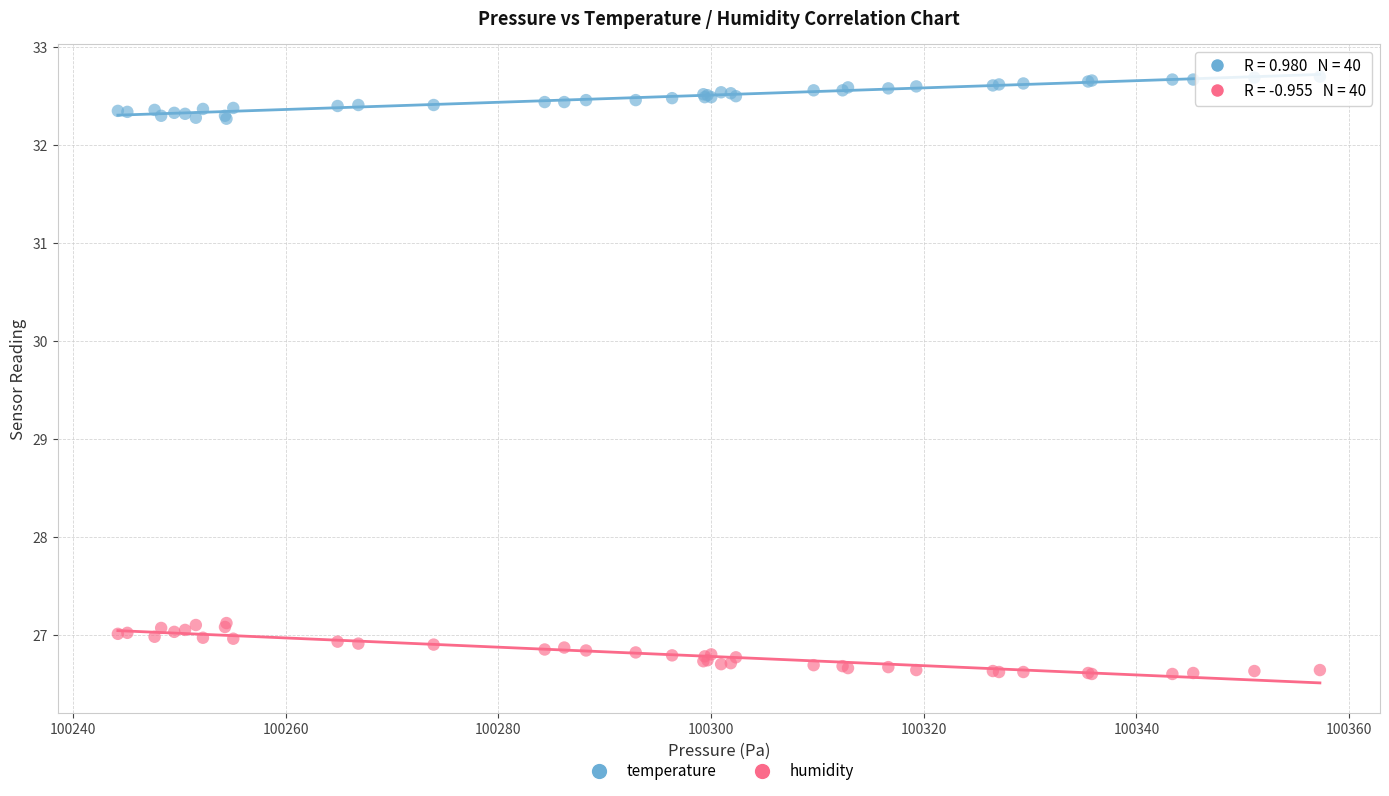

Which series reaches the minimum Y coordinate?

humidity